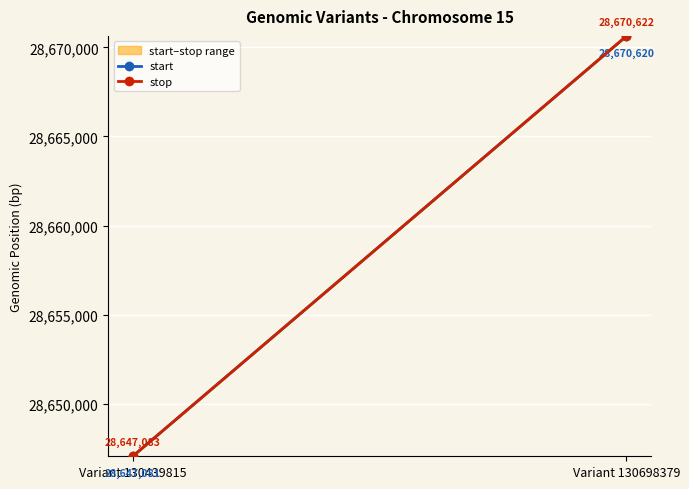

What is the total value across all series at Variant 130698379?

57341242